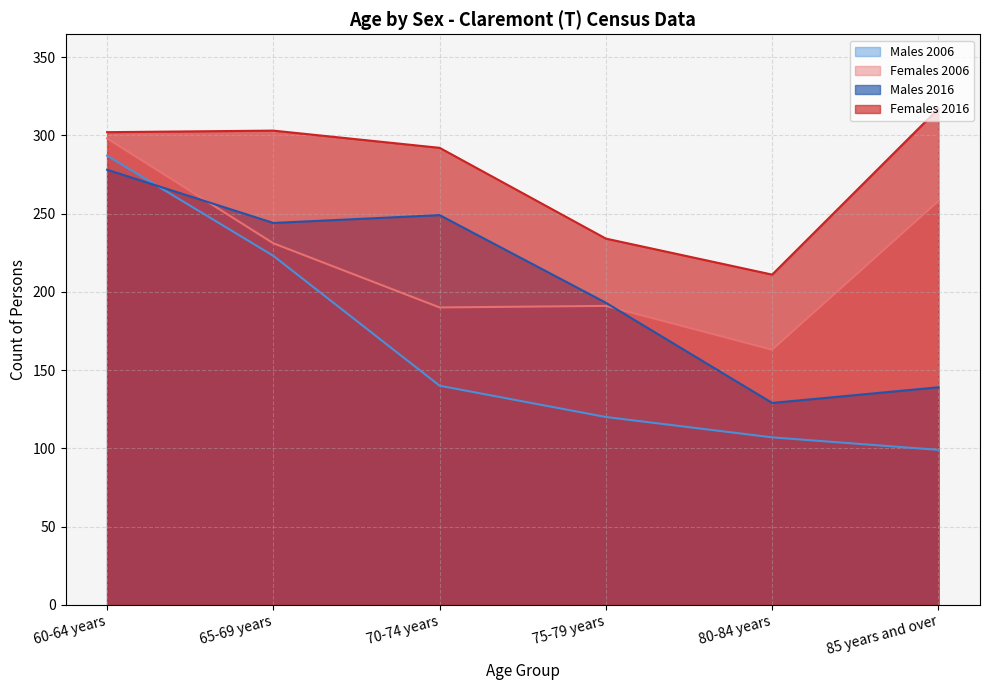

True or false: Males 2016 and Females 2016 cross at least once.

False